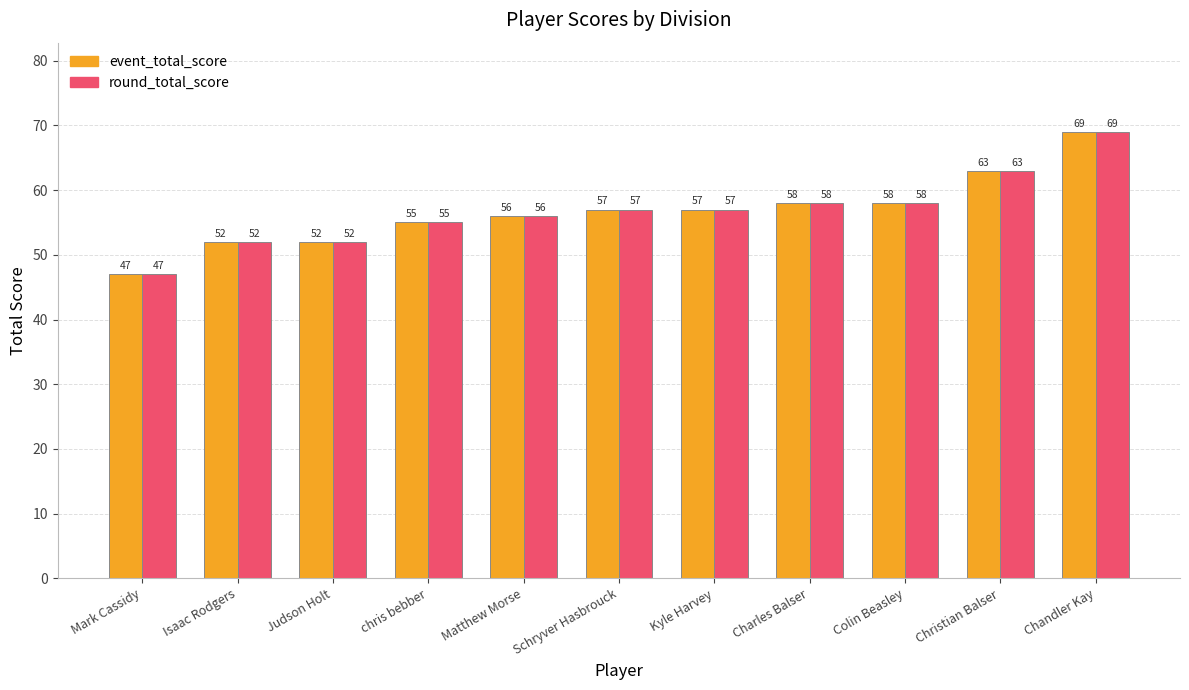

At which label does round_total_score reach its minimum?

Mark Cassidy